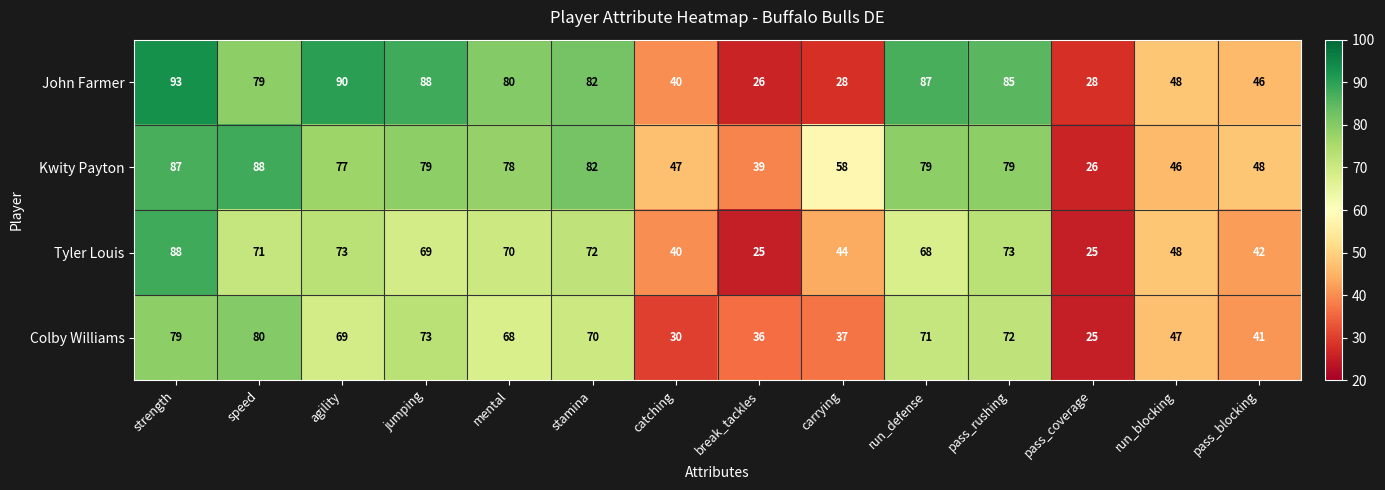

Read the John Farmer value at break_tackles.

26